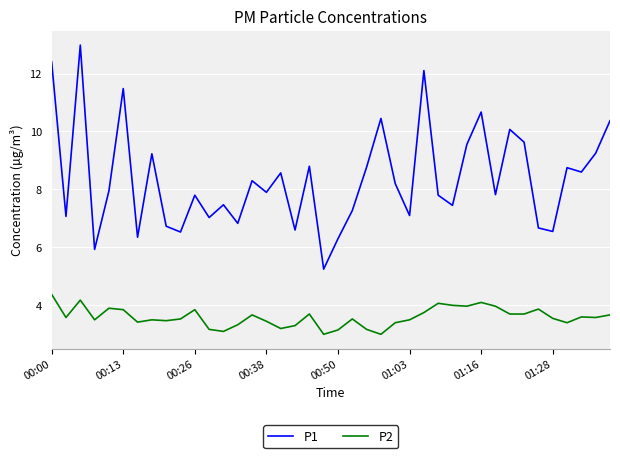

What is the minimum value shown in the chart?

3.0